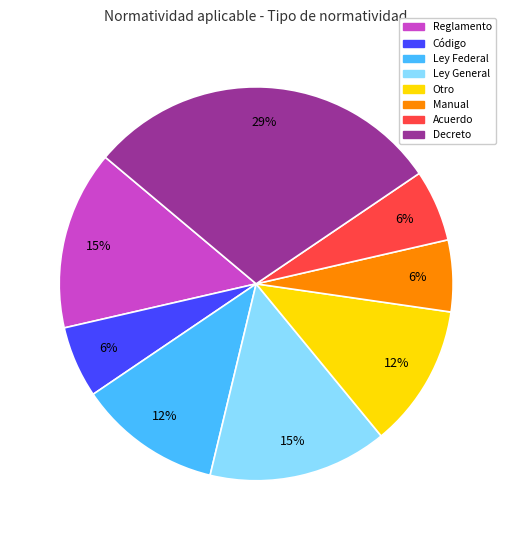

What is the largest slice in the pie chart?

Decreto